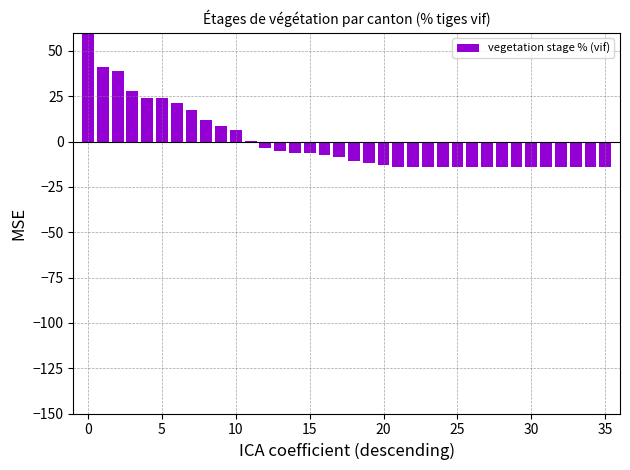

Read the value at 32.

-14.3